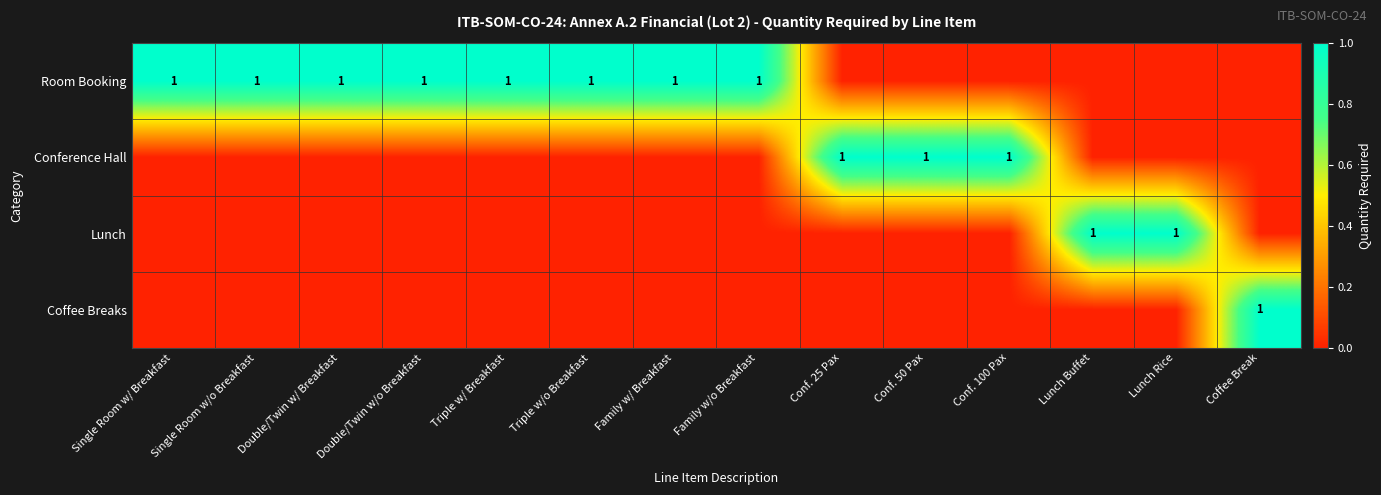

Count the Lunch values in the range 0 to 1.

14